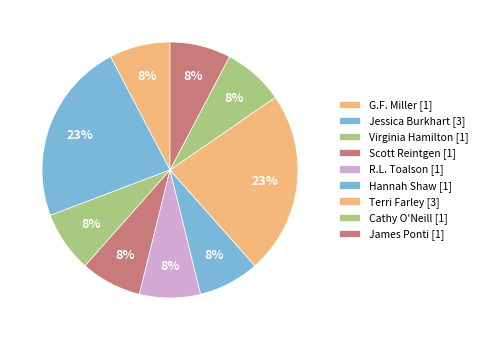

Is the sum of R.L. Toalson and Cathy O'Neill greater than half?

No